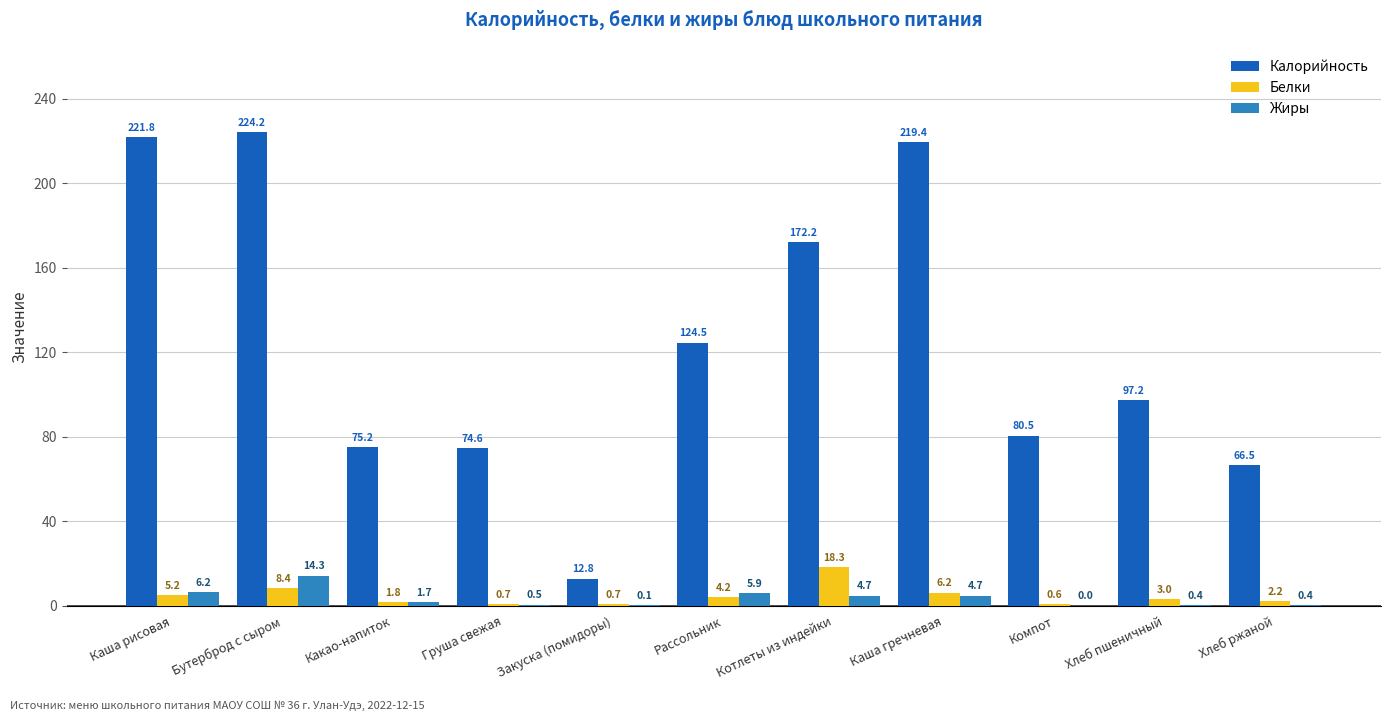

Is the value of Калорийность at Каша гречневая greater than the value of Жиры at Хлеб пшеничный?

Yes